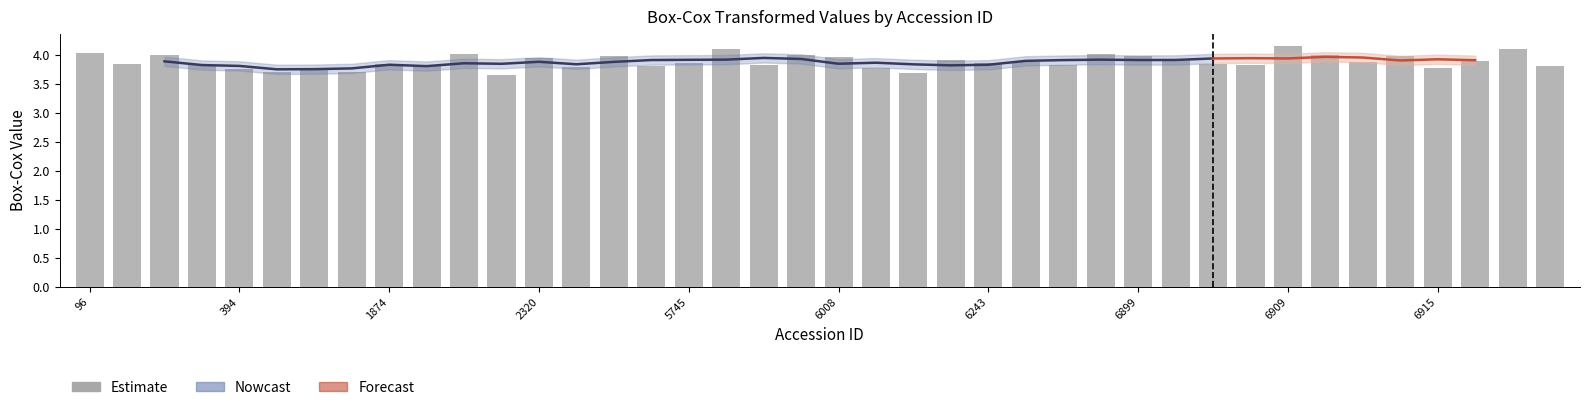

Reading left to right, what are all the values shown in this chart?

4.0	3.9	4.0	3.8	3.8	3.7	3.8	3.7	3.8	3.8	4.0	3.7	4.0	3.8	4.0	3.8	3.9	4.1	3.8	4.0	4.0	3.8	3.7	3.9	3.9	3.9	3.8	4.0	4.0	3.9	3.8	3.8	4.2	4.0	3.9	4.0	3.8	3.9	4.1	3.8